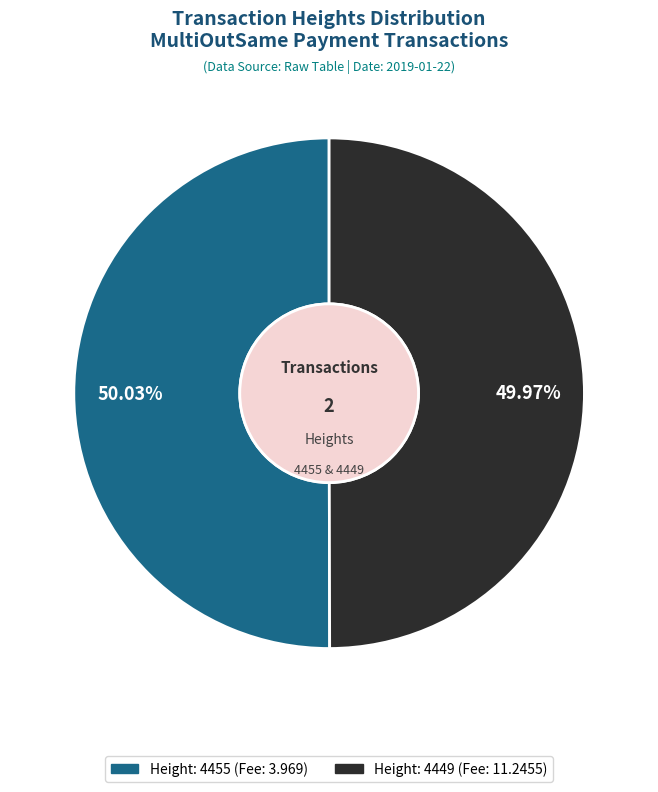

Approximately how many times larger is the value at Height: 4449 compared to Height: 4455?

1.0